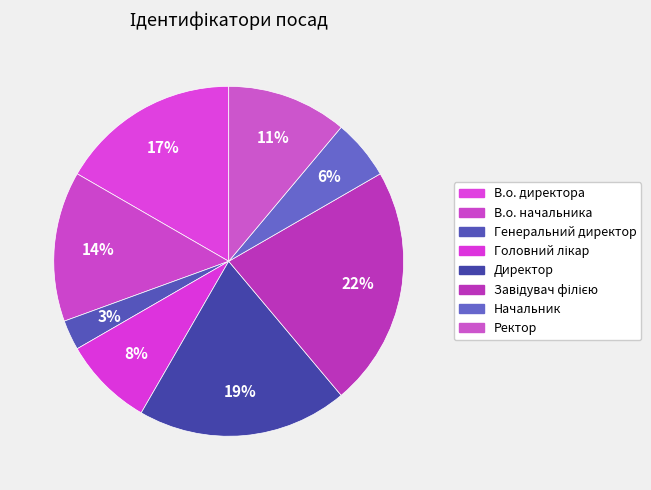

To the nearest percent, what portion does Завідувач філією represent?

22%